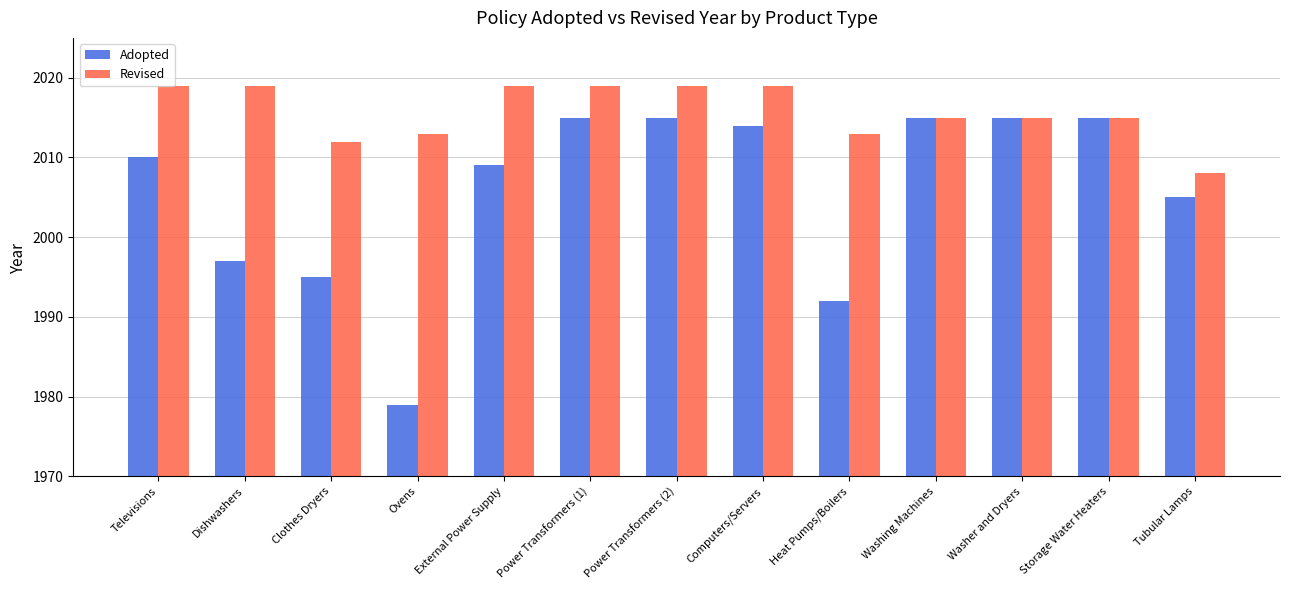

How many data points in Adopted are less than 2010?

6